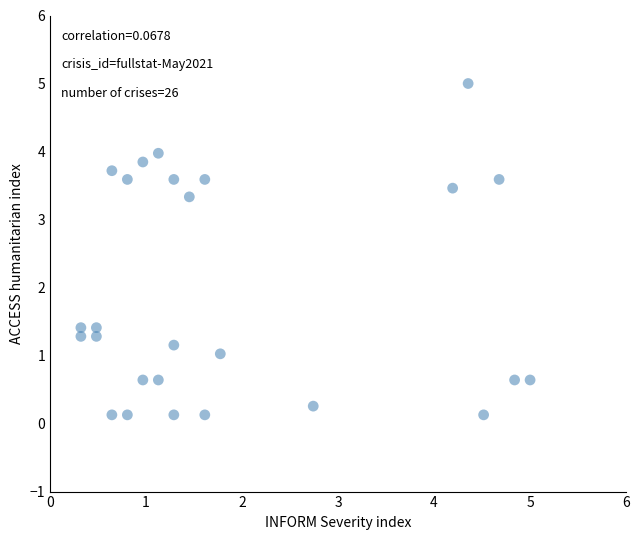

What is the range of X values (max minus min)?

4.7